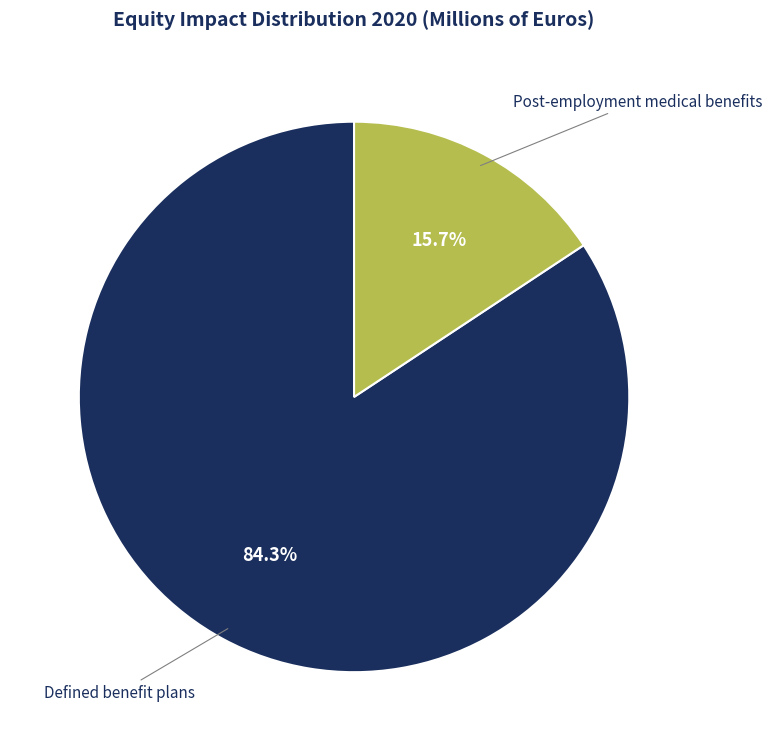

What portion of the pie excludes Defined benefit plans?

15.7%